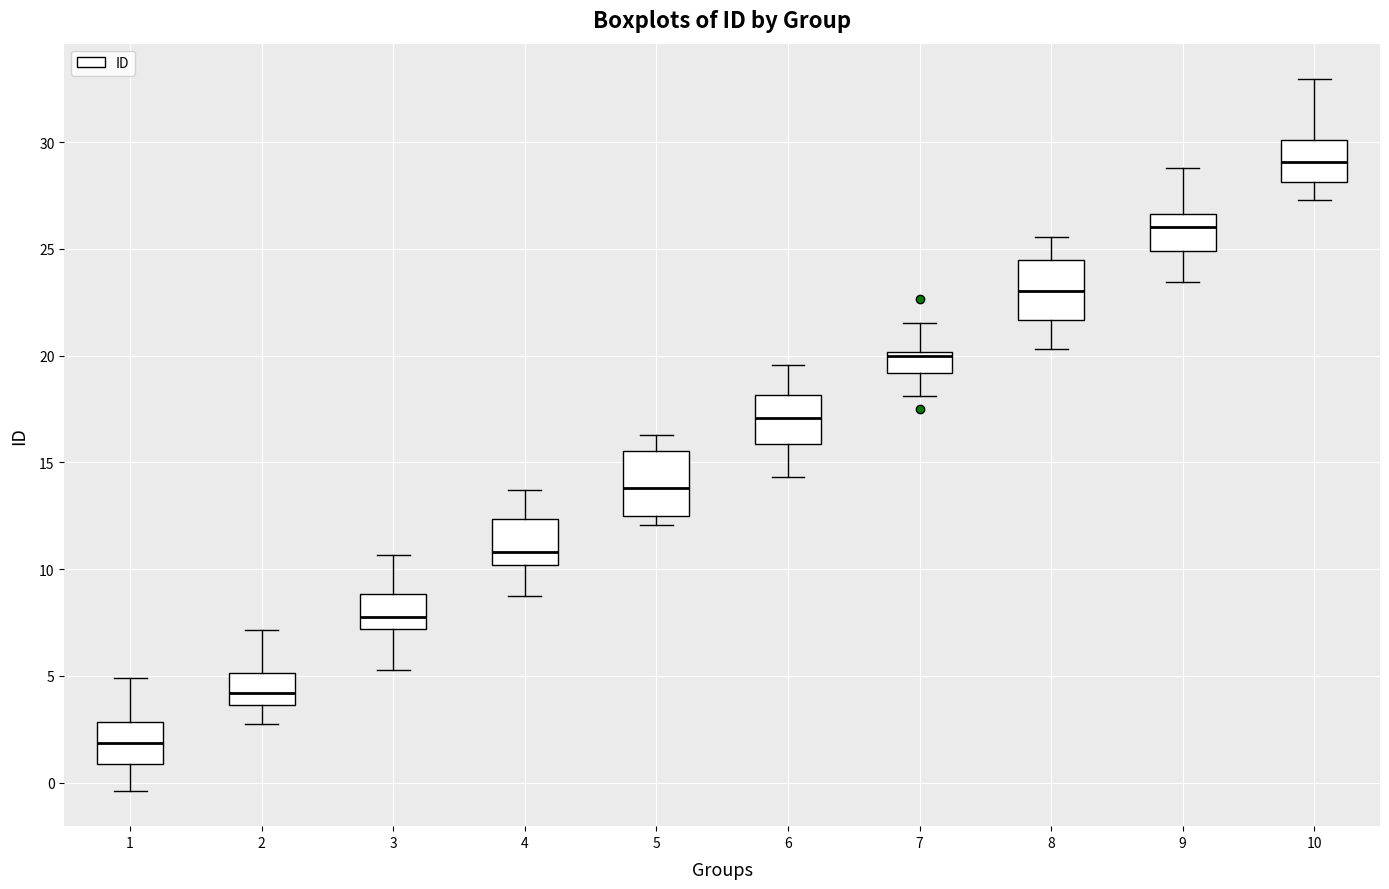

Reading left to right, transcribe this box plot: for each box, give where its median line is, the range the box spans, and where its two whiskers end, as read against the y-axis. The values are not printed on the chart, so give them approximately, as read against the axis.

1: median 2.0, box 1.0 to 3.0, whiskers -0.5 to 5.0
2: median 4.0, box 3.5 to 5.0, whiskers 2.5 to 7.0
3: median 8.0, box 7.0 to 9.0, whiskers 5.5 to 10.5
4: median 11.0, box 10.0 to 12.5, whiskers 8.5 to 13.5
5: median 14.0, box 12.5 to 15.5, whiskers 12.0 to 16.5
6: median 17.0, box 16.0 to 18.0, whiskers 14.5 to 19.5
7: median 20.0 (just below the box's upper edge), box 19.0 to 20.0, whiskers 18.0 to 21.5
8: median 23.0, box 21.5 to 24.5, whiskers 20.5 to 25.5
9: median 26.0, box 25.0 to 26.5, whiskers 23.5 to 29.0
10: median 29.0, box 28.0 to 30.0, whiskers 27.5 to 33.0